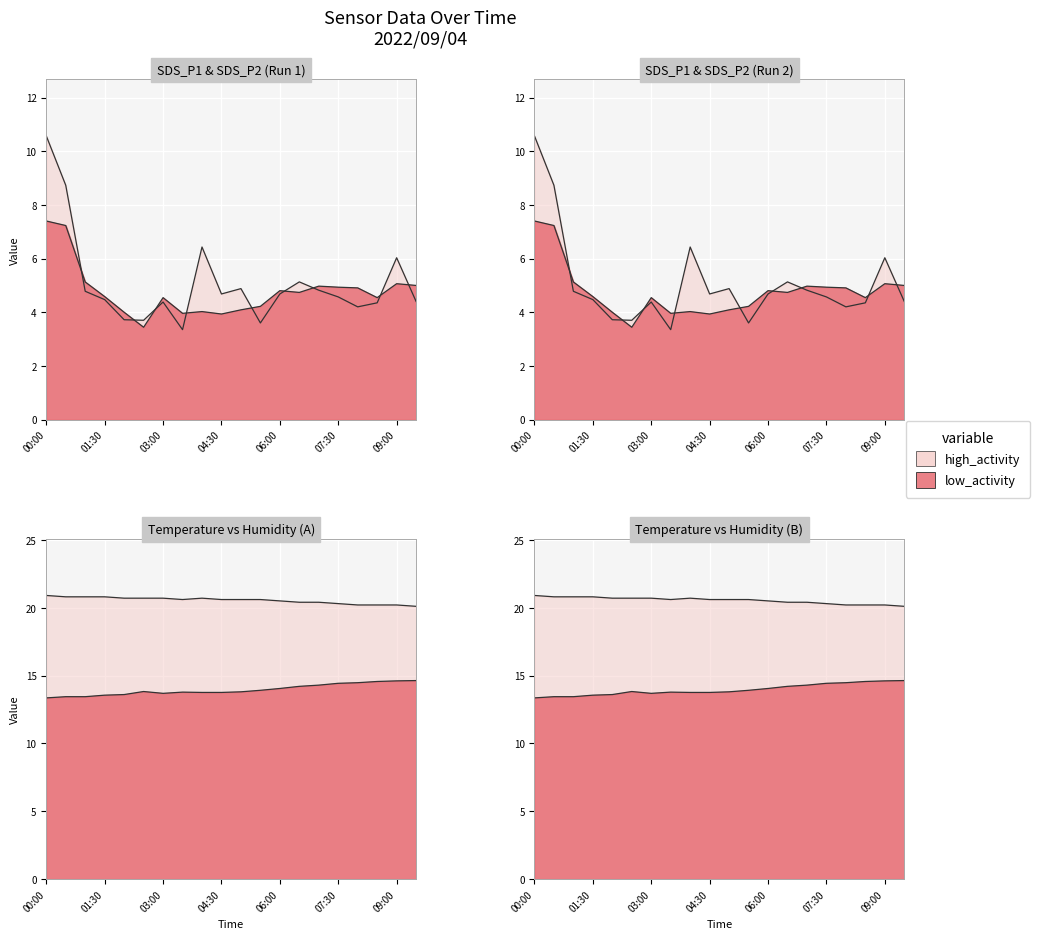

True or false: Temp has more than 0 interior local peaks.

True